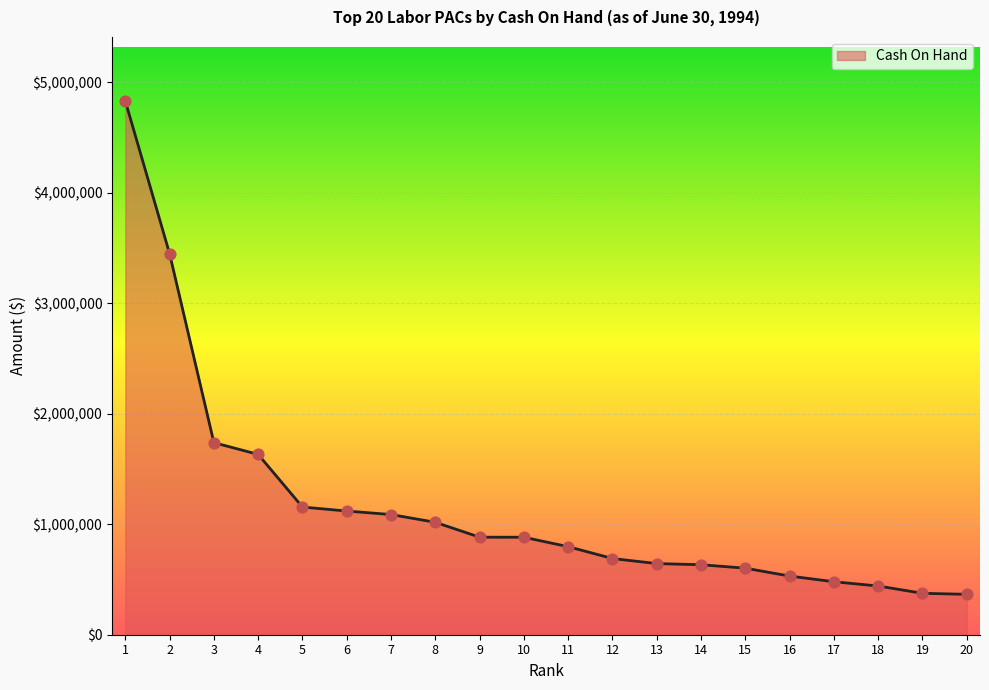

What is the change in value from 8 to 19?

-642484